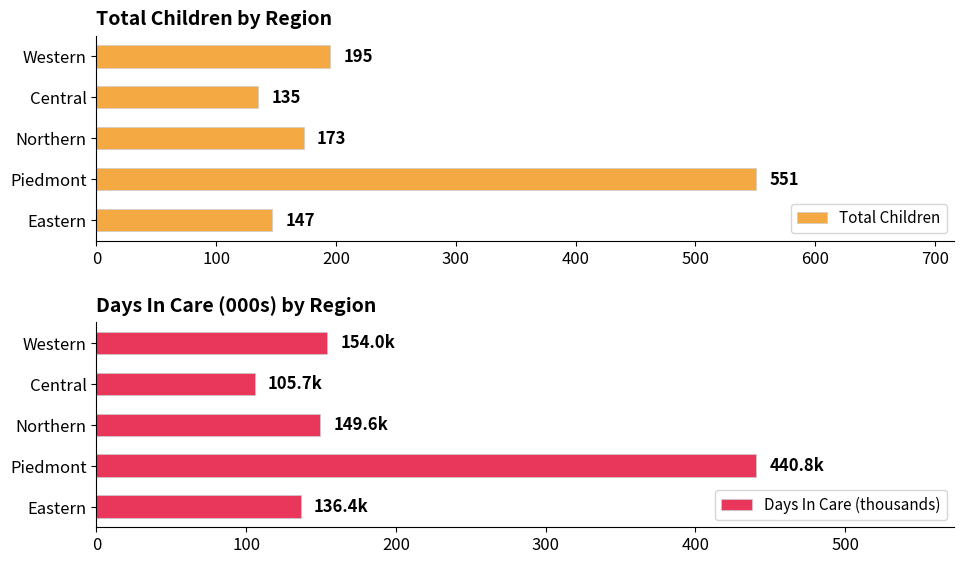

True or false: Total Children has a value of 324 at Western.

False